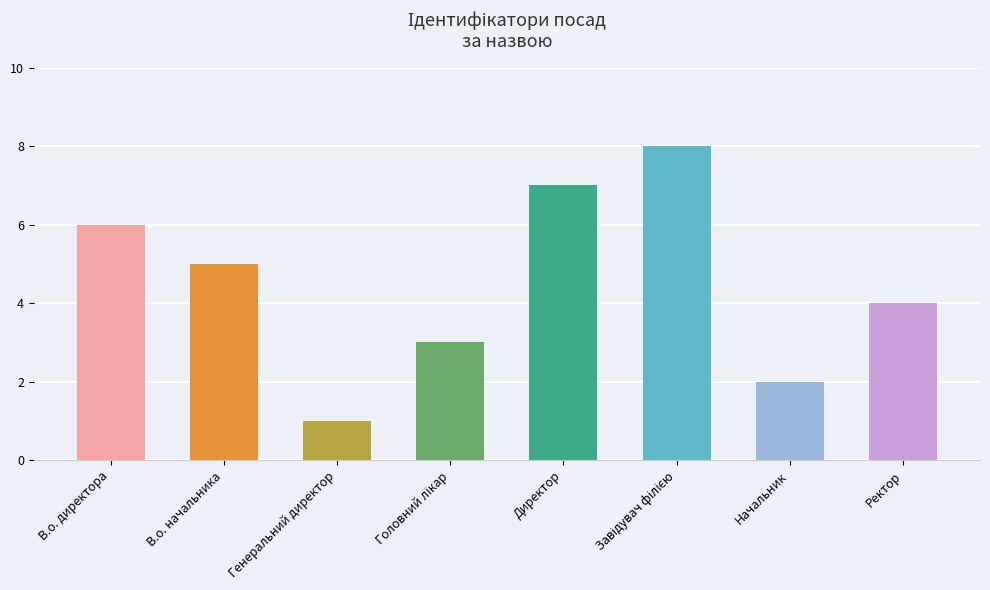

What is the value of the 3rd bar from the left?

1